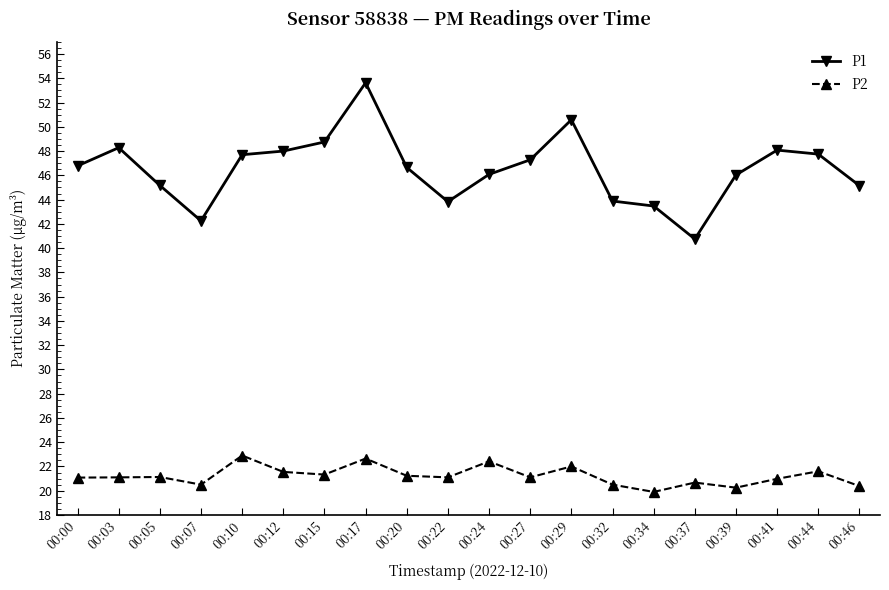

Which series has the largest range (max minus min)?

P1